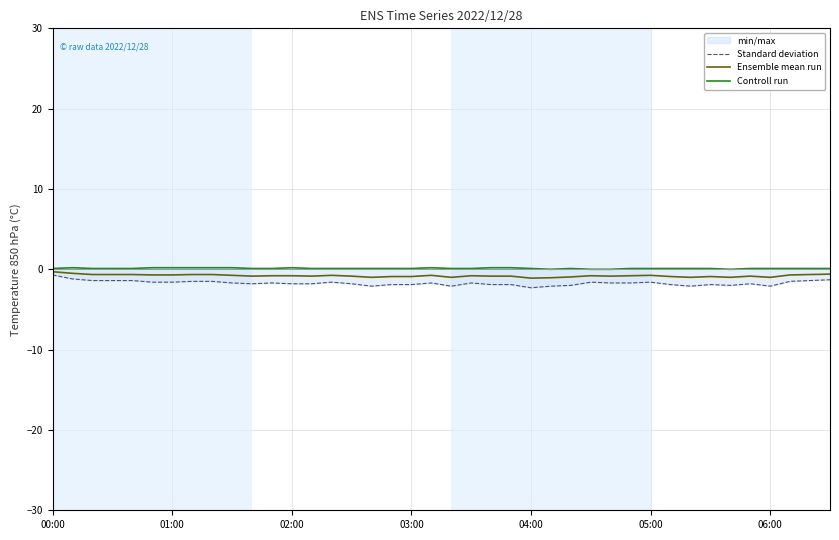

How many lines are shown in the chart?

3